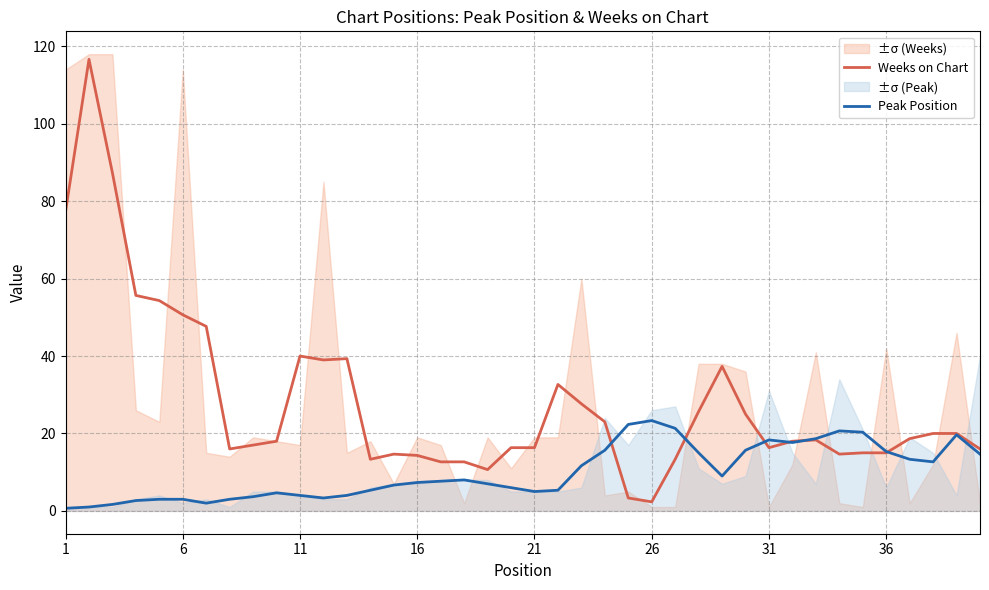

What is the value of the Peak Position point at the 4th from the left?

2.7